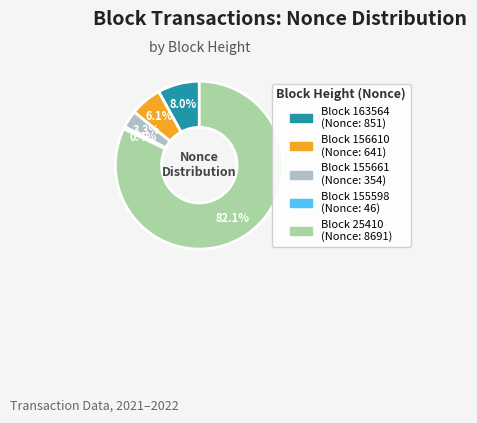

Is there any slice that represents more than half of the pie?

Yes